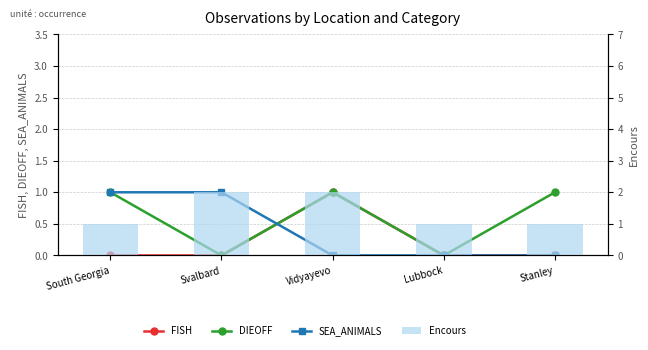

Which series has the largest range (max minus min)?

FISH